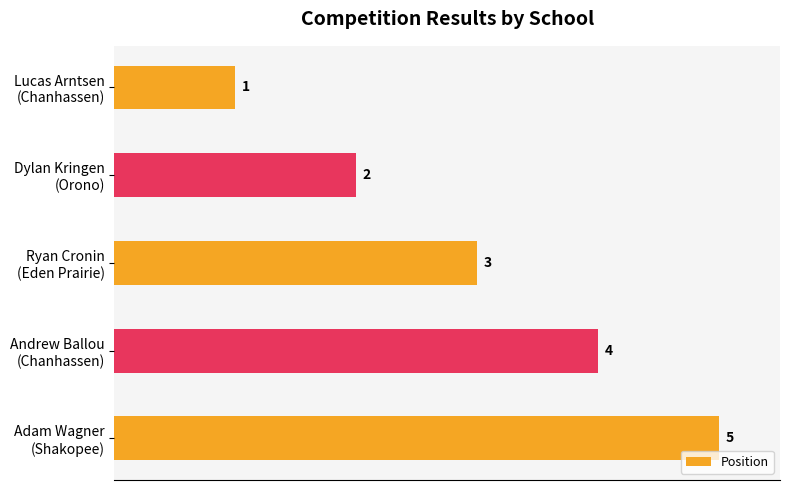

What is the smallest value displayed?

1